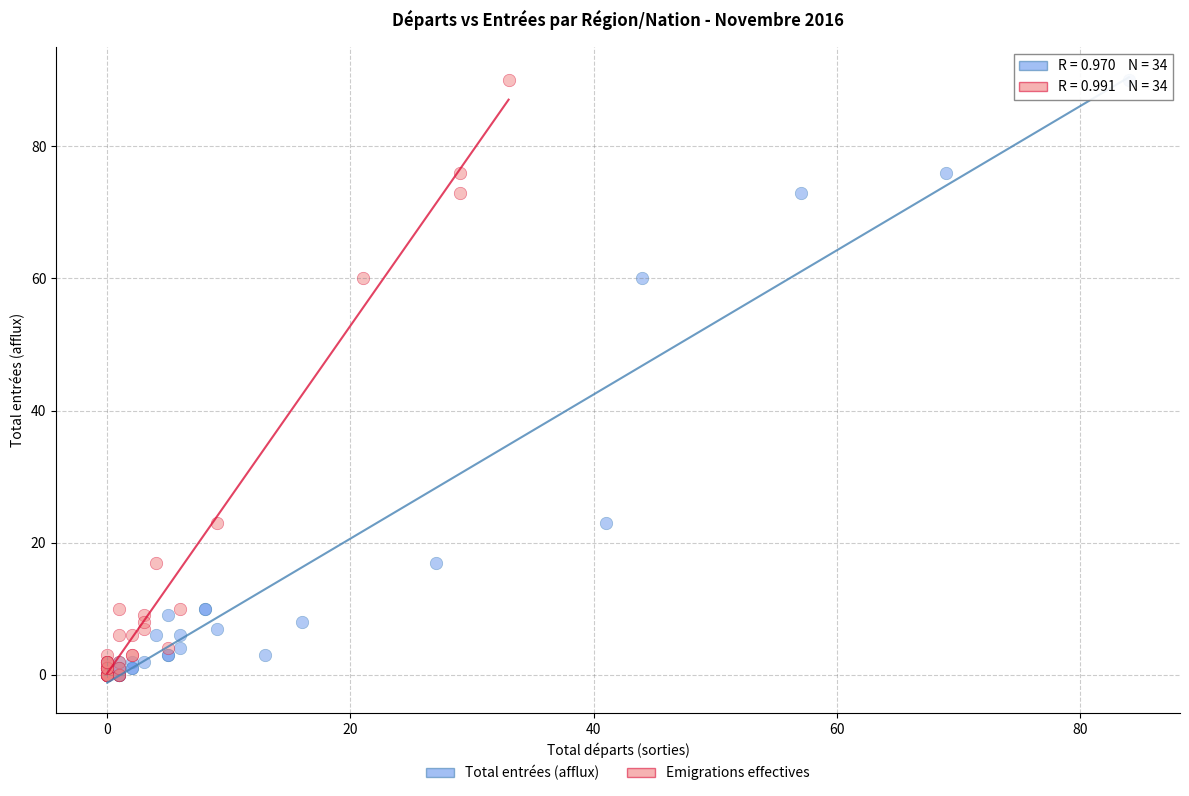

What are all the series names shown in the legend?

Total entrées (afflux), Emigrations effectives